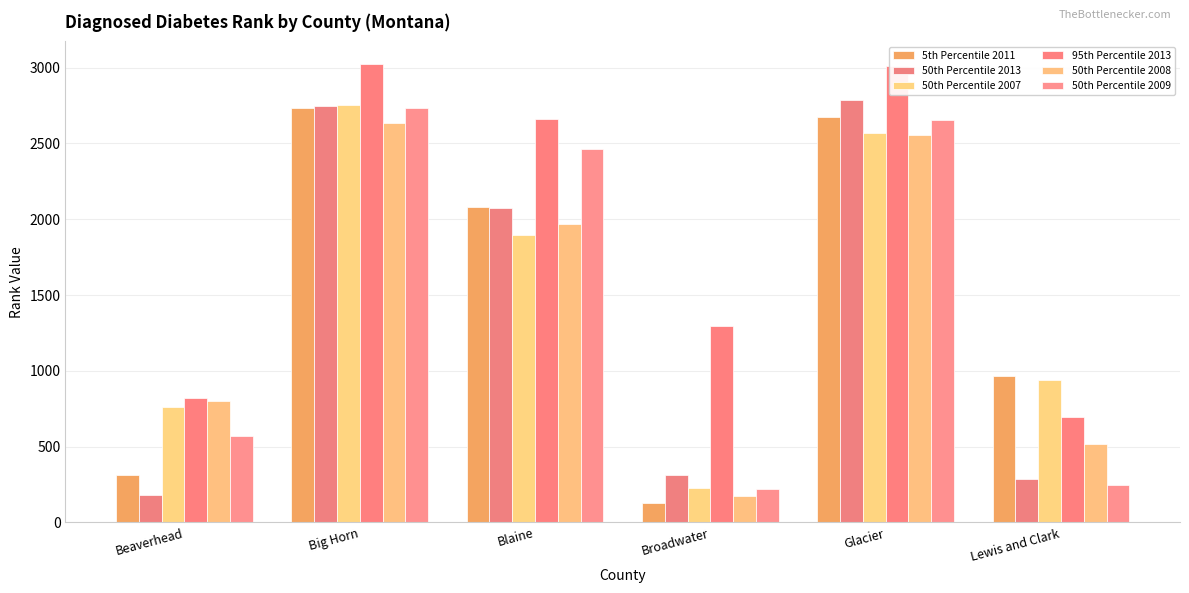

The value of 5th Percentile 2011 at Glacier is 2674. True or false?

True